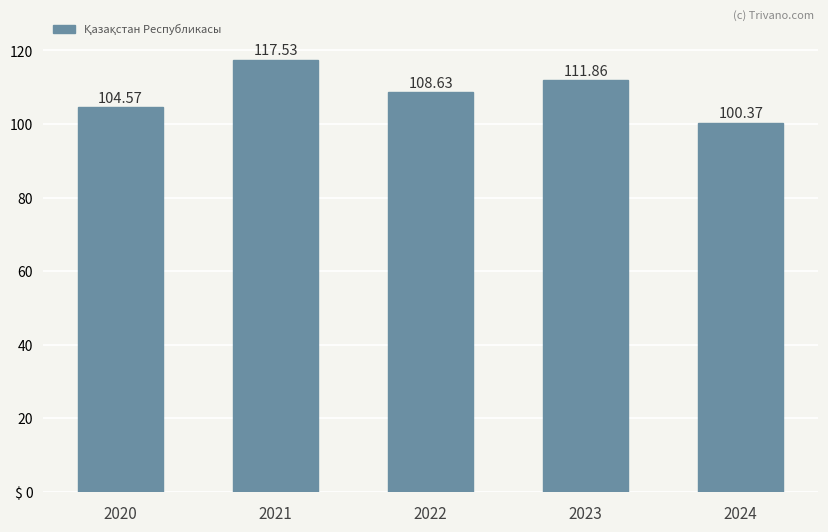

Does the chart contain any negative values?

No